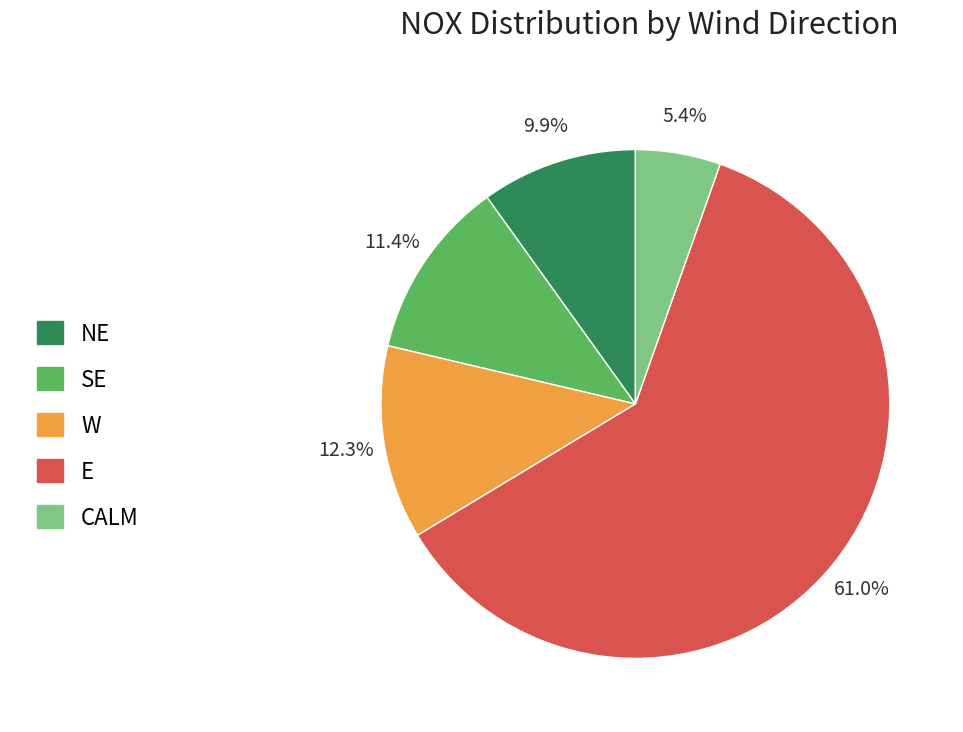

Rank the categories by value from lowest to highest.

CALM, NE, SE, W, E